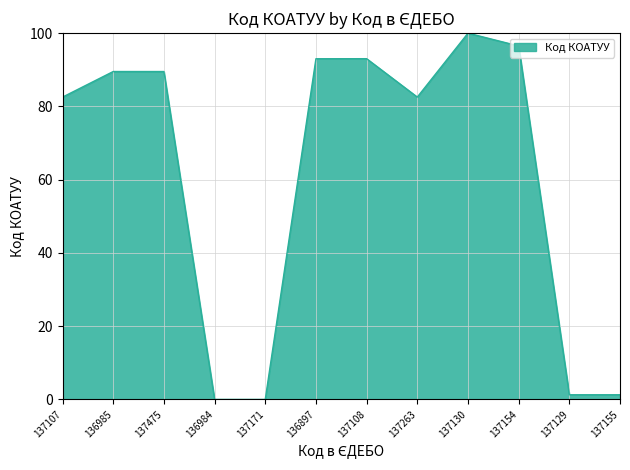

True or false: the data shows 100.0 at 137130.

True